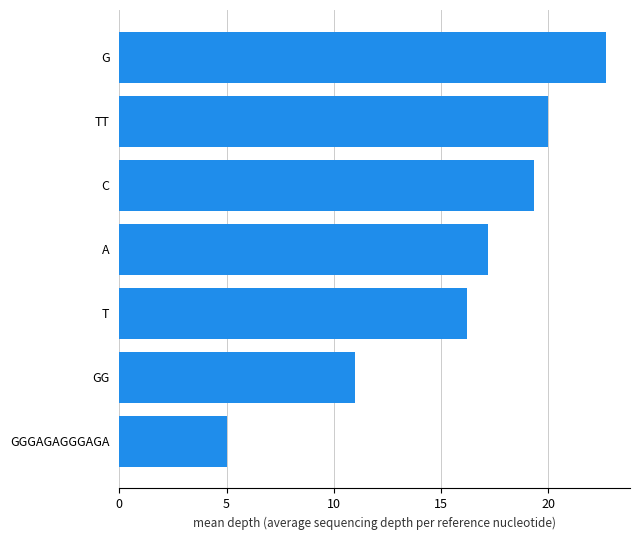

Between A and GGGAGAGGGAGA, which is larger?

A